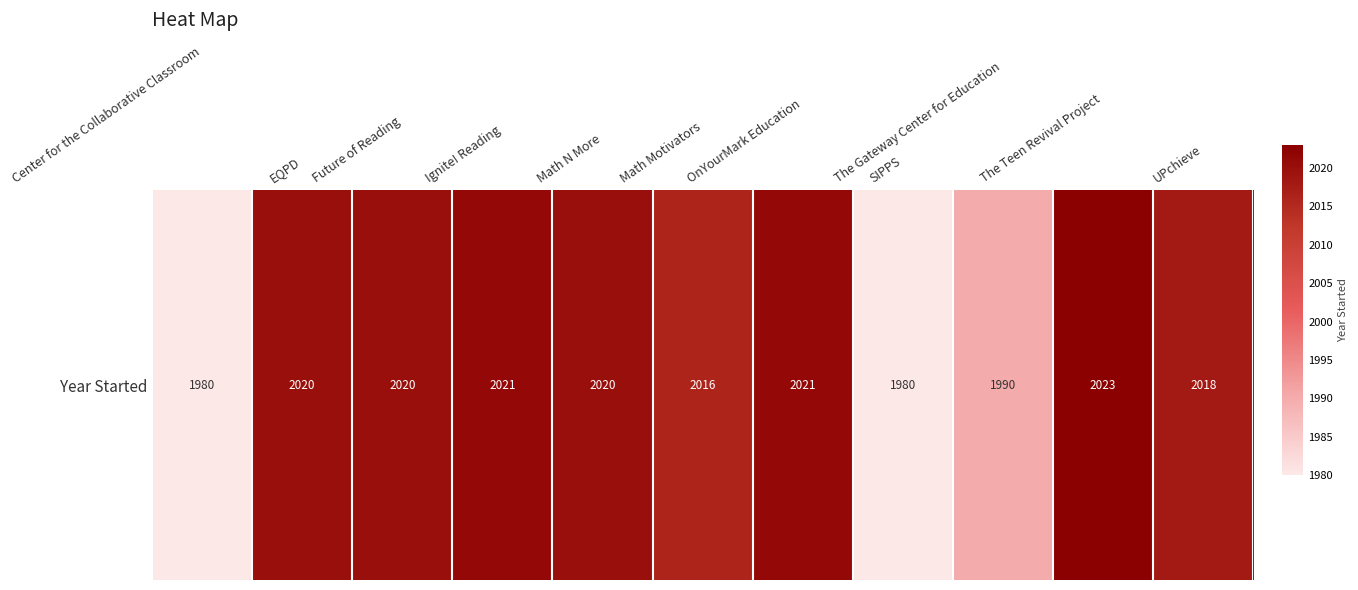

Approximately how many times larger is the value at OnYourMark Education compared to Center for the Collaborative Classroom?

1.0